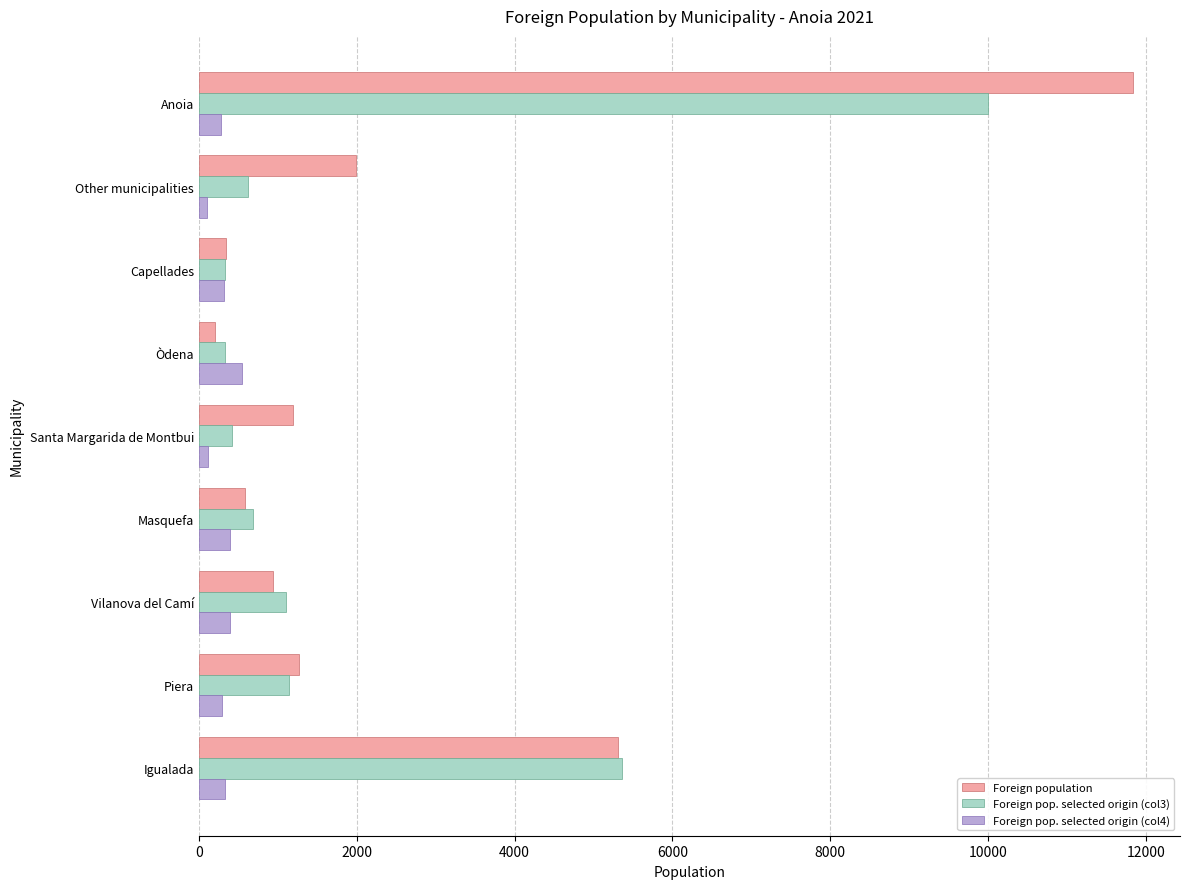

Which category has the highest value across all series?

Anoia